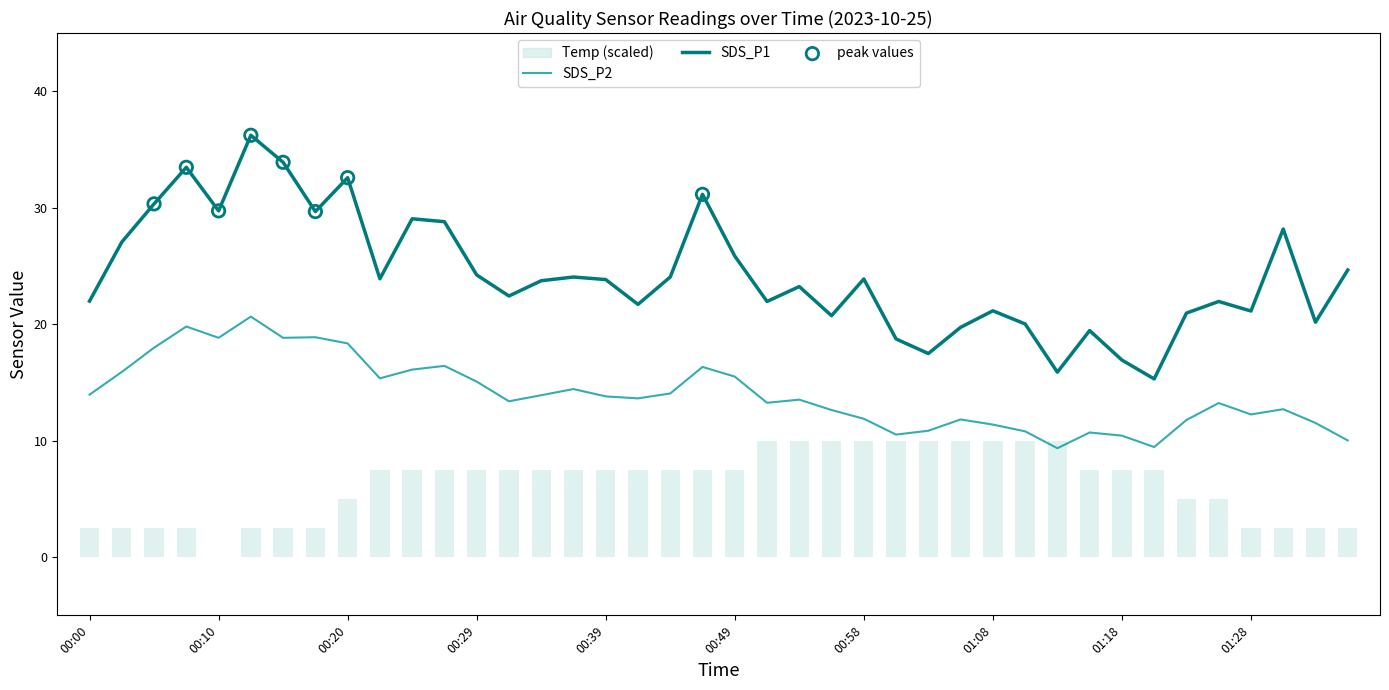

Which series reaches the minimum Y coordinate?

SDS_P2